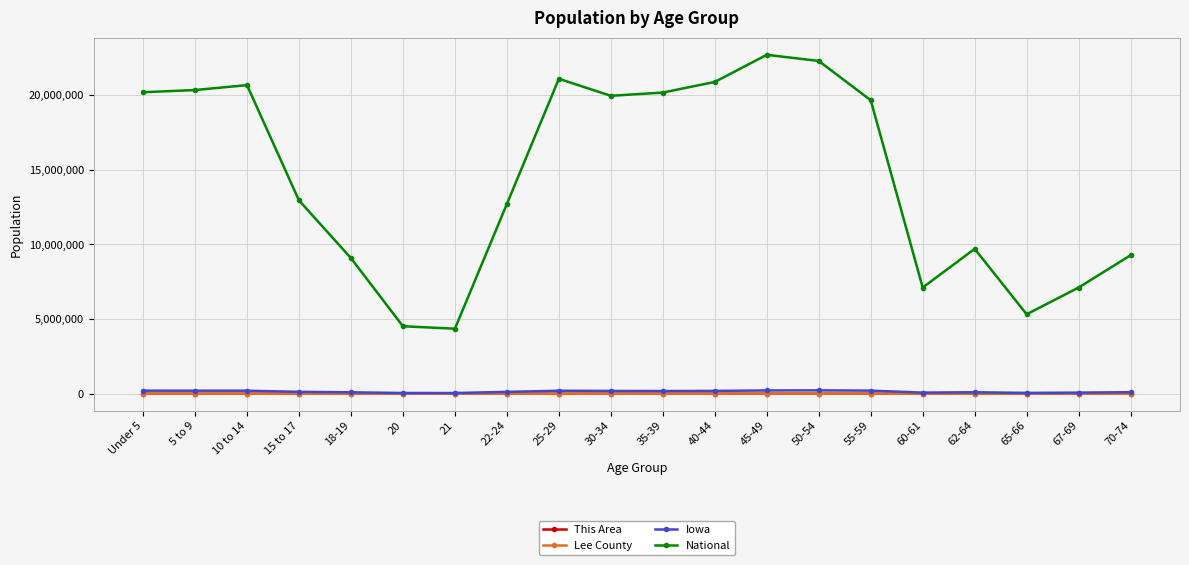

What is the greatest value displayed?

22708591